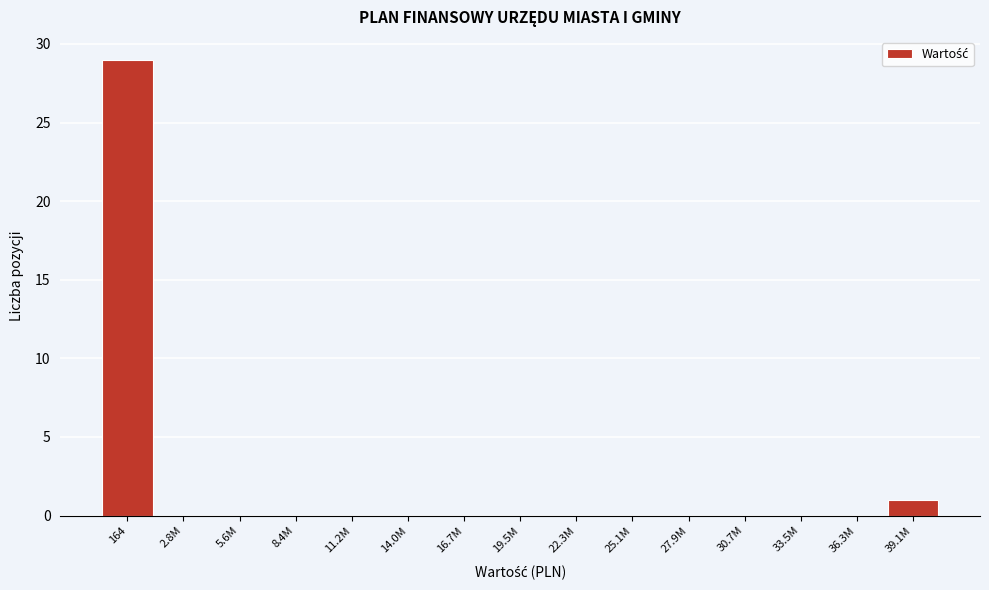

Reading left to right, extract all data points from this chart.

164=29	2.8M=0	5.6M=0	8.4M=0	11.2M=0	14.0M=0	16.7M=0	19.5M=0	22.3M=0	25.1M=0	27.9M=0	30.7M=0	33.5M=0	36.3M=0	39.1M=1